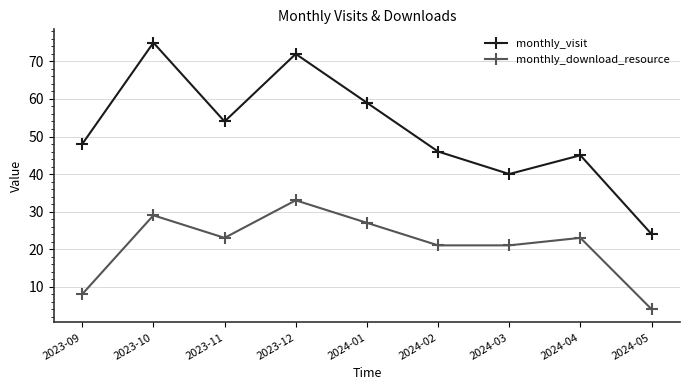

At which label does monthly_download_resource first exceed 23?

2023-10